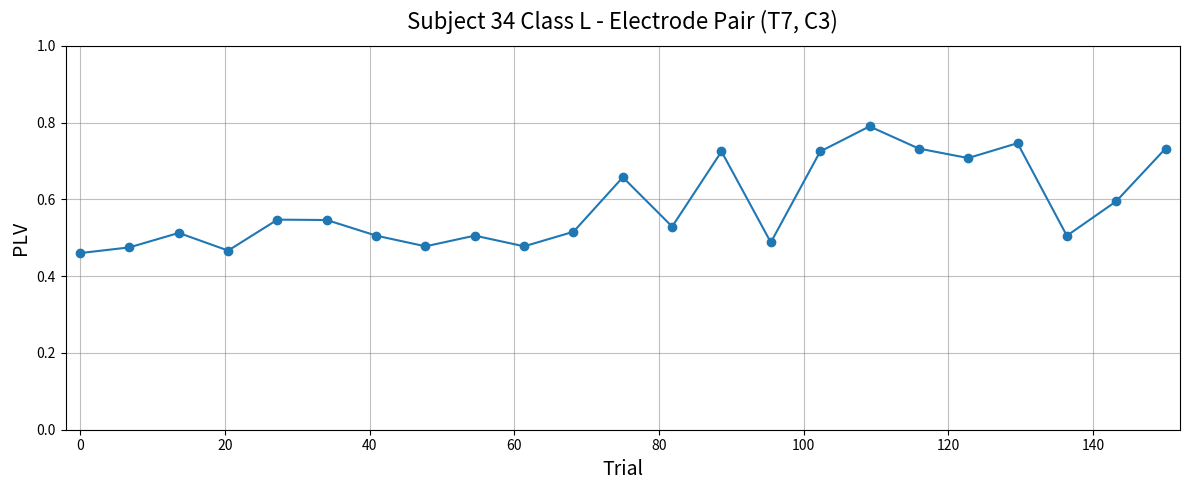

How many values are between 0 and 1?

23